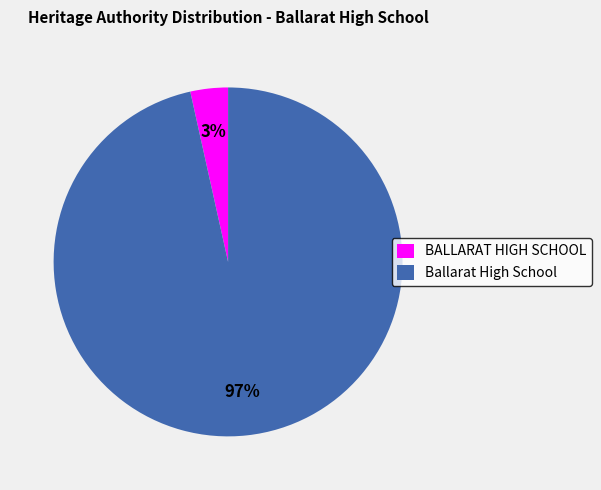

Which has a higher value, BALLARAT HIGH SCHOOL or Ballarat High School?

Ballarat High School